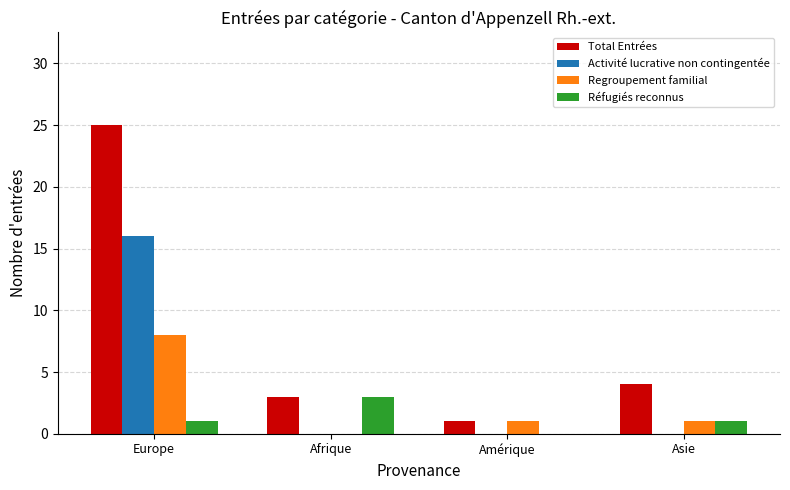

The value of Regroupement familial at Europe is 8. True or false?

True